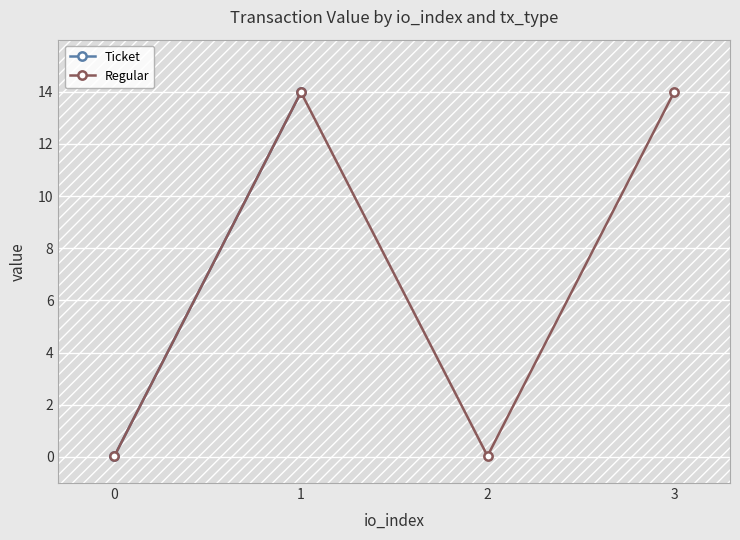

Rank the categories by value from highest to lowest.

1, 3, 0, 2